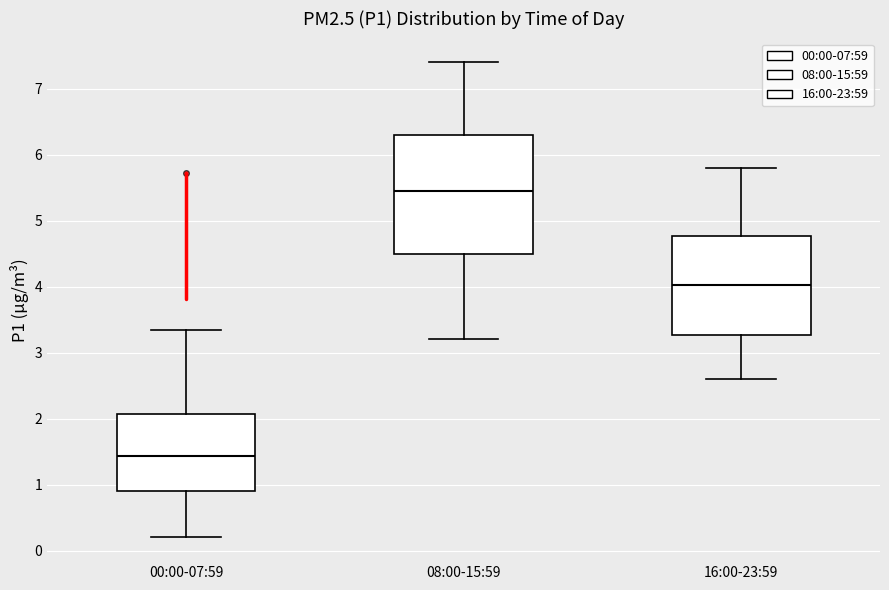

Reading left to right, read every box against the y-axis: the position of its median line, the range the box covers, and the ends of its whiskers. The values are not printed on the chart, so give them approximately, as read against the axis.

00:00-07:59: median 1.4, box 0.9 to 2.1, whiskers 0.2 to 3.4
08:00-15:59: median 5.5, box 4.5 to 6.3, whiskers 3.2 to 7.4
16:00-23:59: median 4.0, box 3.3 to 4.8, whiskers 2.6 to 5.8